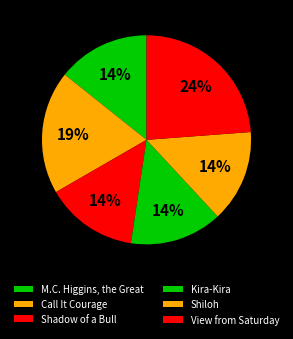

Does any single category account for the majority?

No